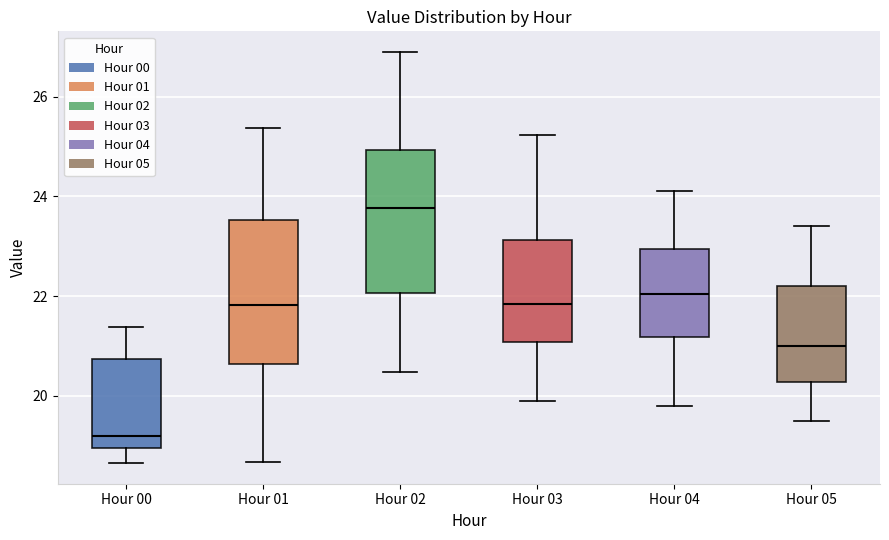

Where does the upper whisker of the box for Hour 04 end on the y-axis? The values are not printed on the chart, so give them approximately, as read against the axis.

24.2